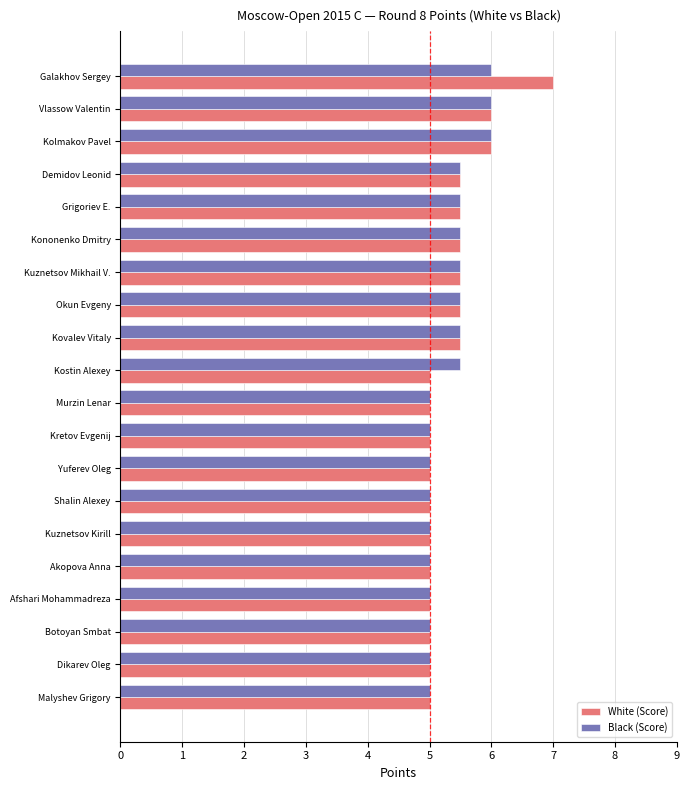

What is the difference between the Black (Score) values at Kretov Evgenij and Grigoriev E.?

0.5